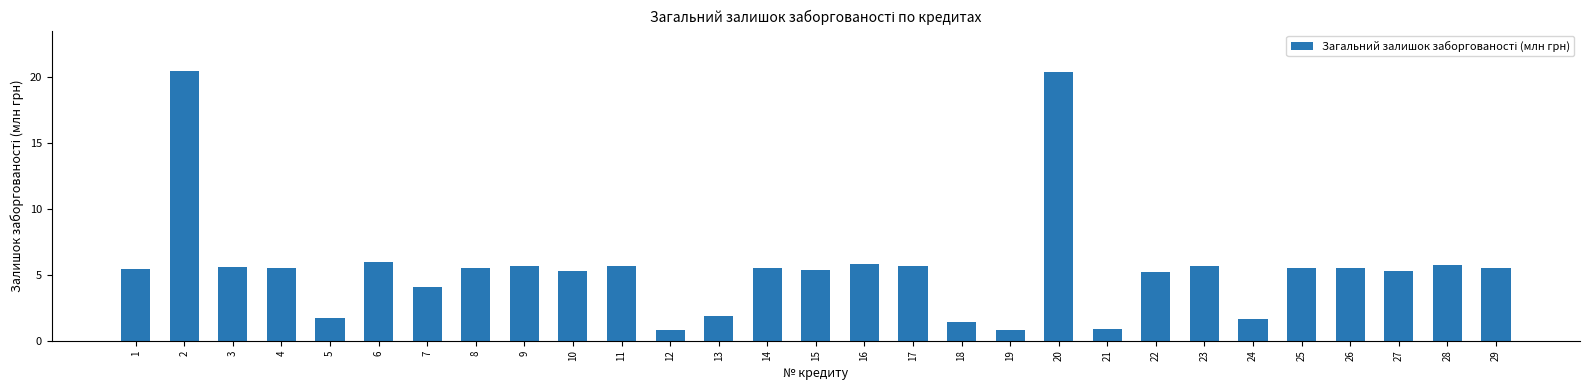

Which has a higher value, 18 or 28?

28